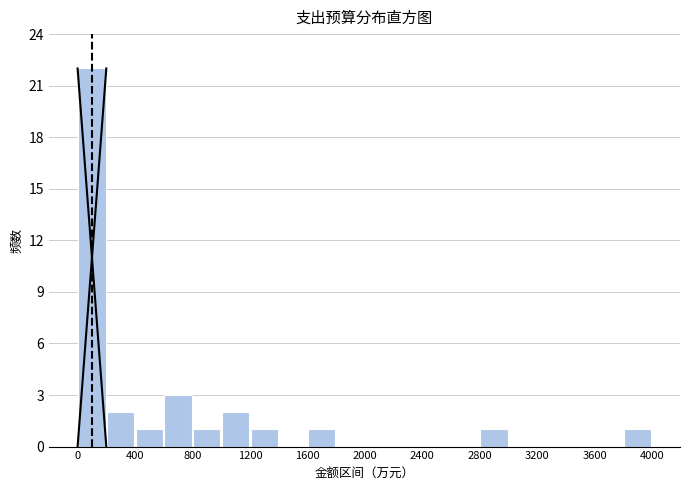

Over which range of the x-axis is the bar tallest?

0 to 200